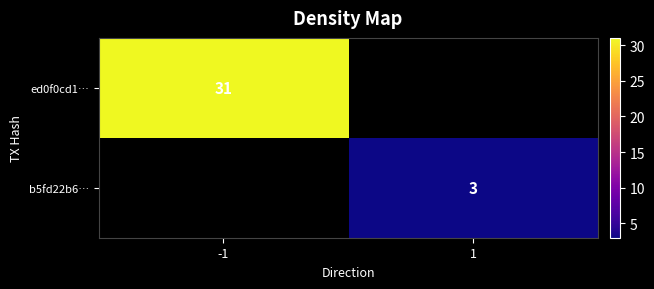

True or false: b5fd22b6… has a value of 3 at 1.

True